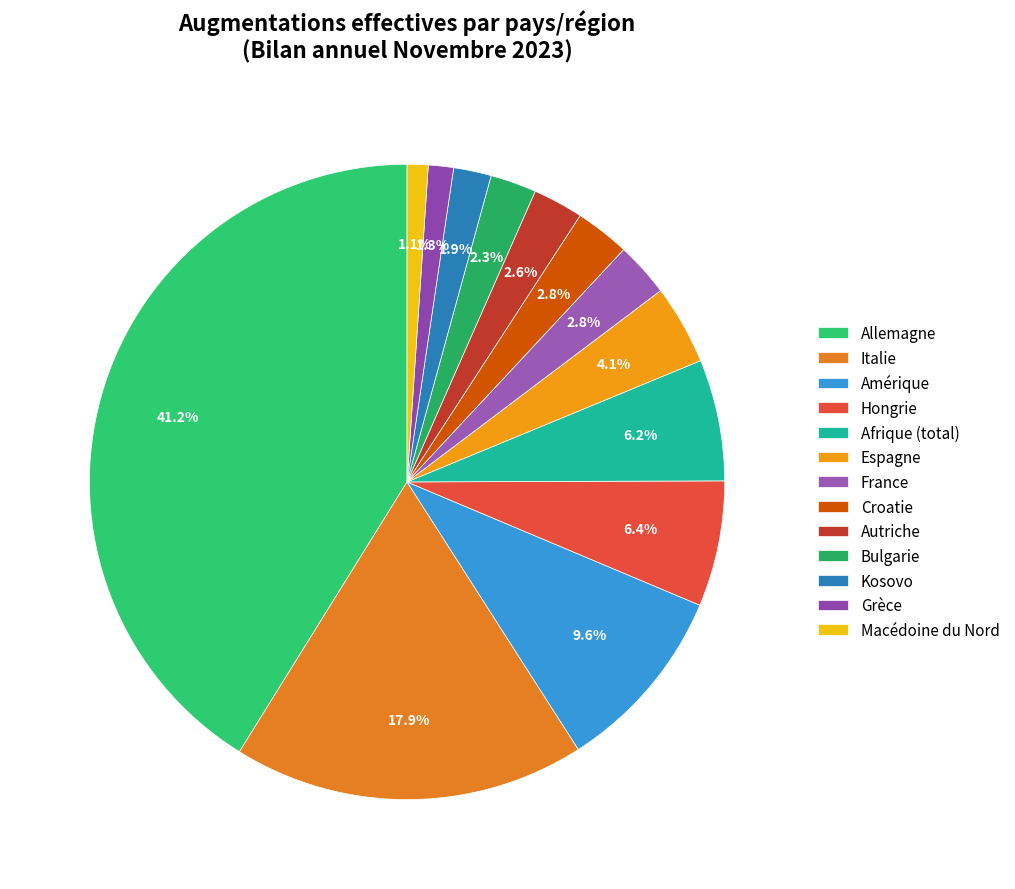

Which has a higher value, Espagne or Allemagne?

Allemagne